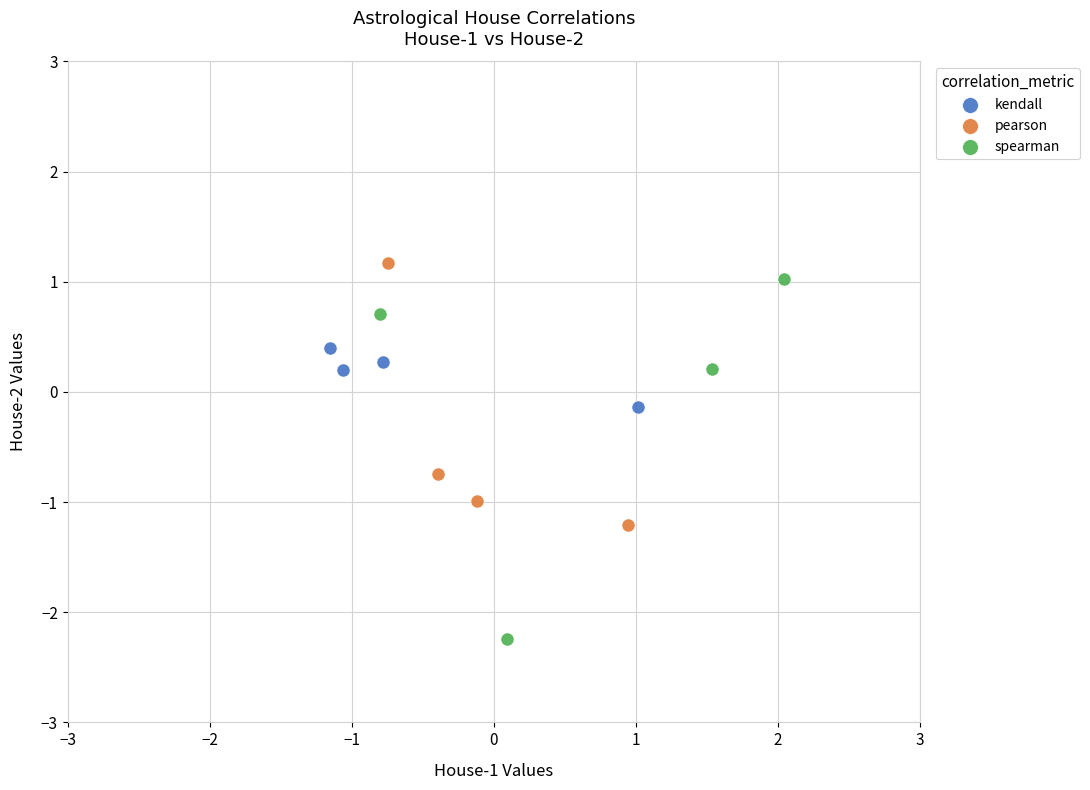

Which series reaches the minimum Y coordinate?

spearman